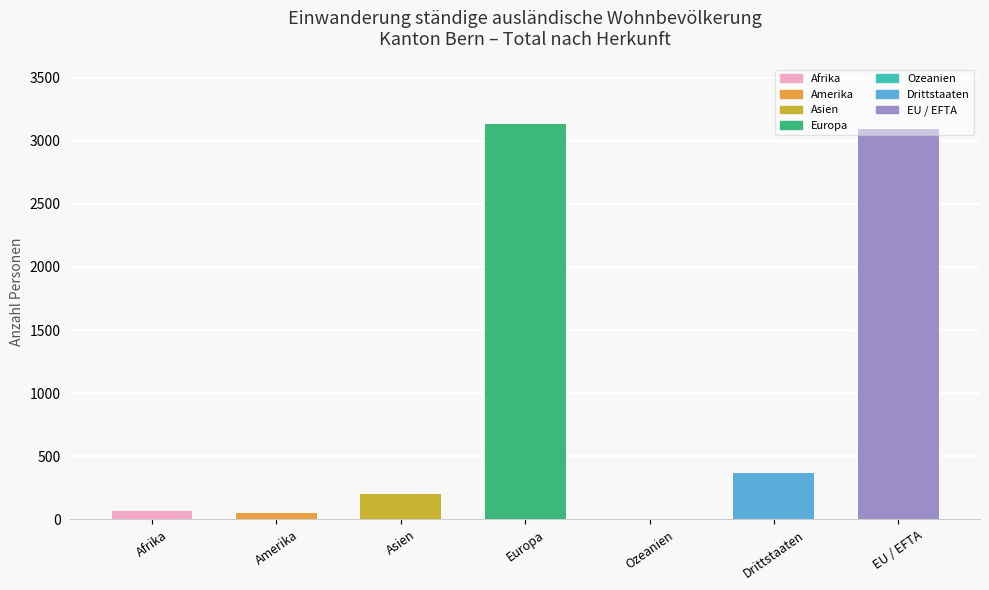

What is the sum of all values?

6907